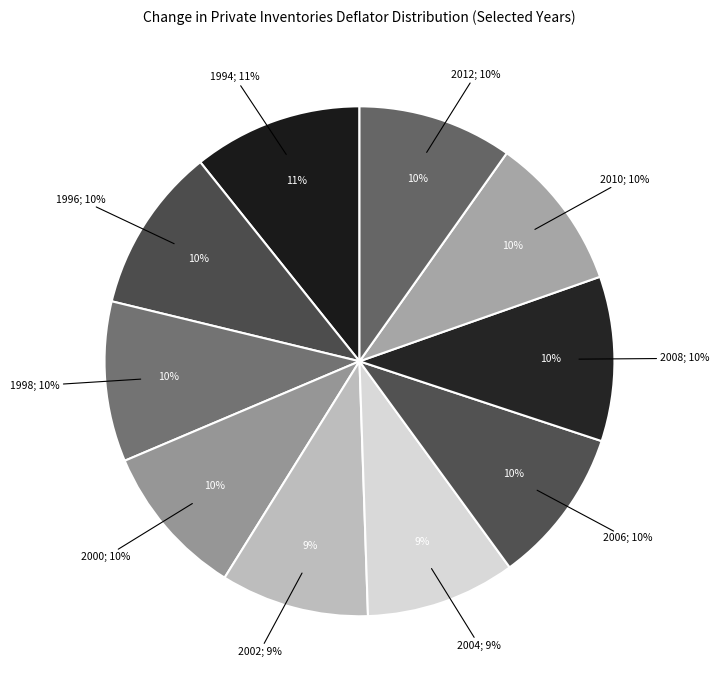

Approximately how many times larger is the value at 2002 compared to 2008?

0.9